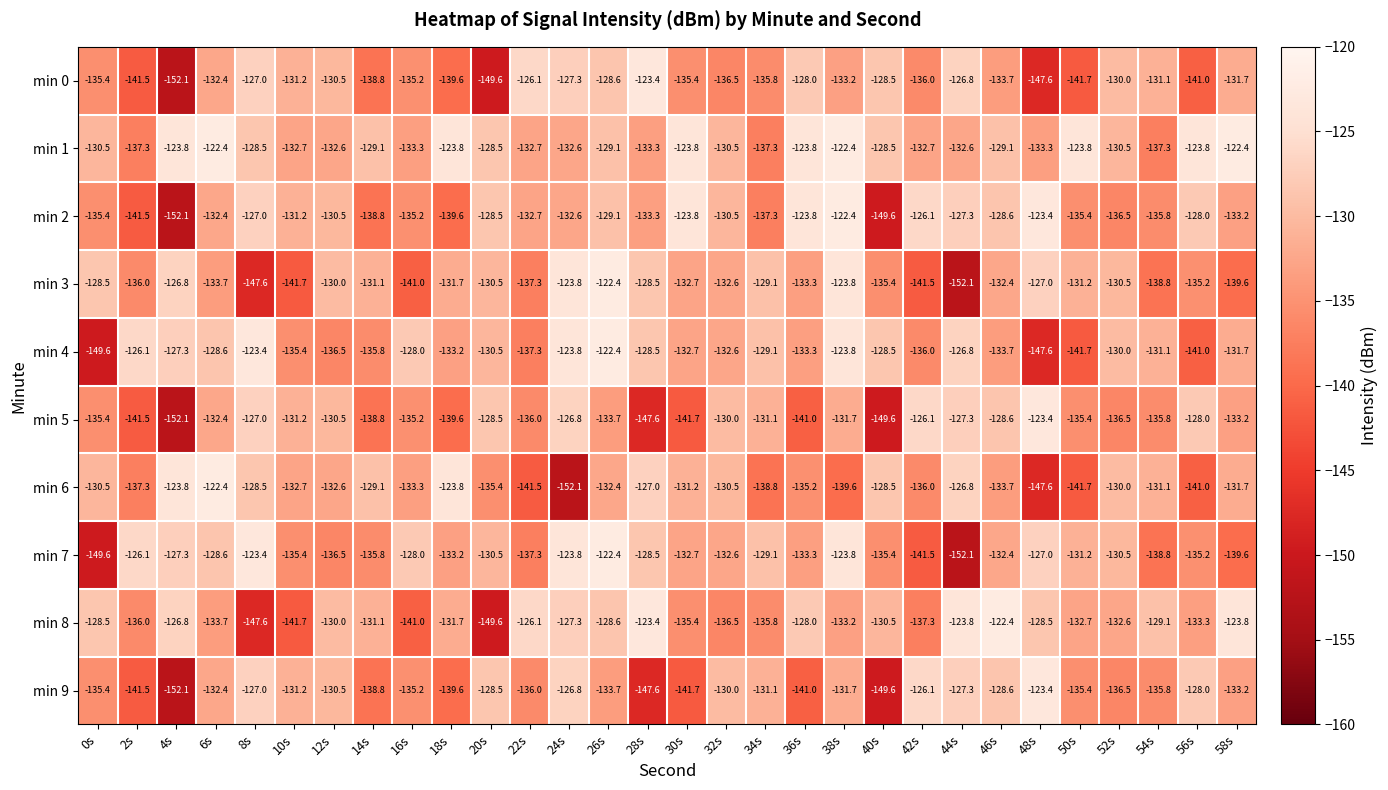

What is the maximum value shown in the chart?

-122.4